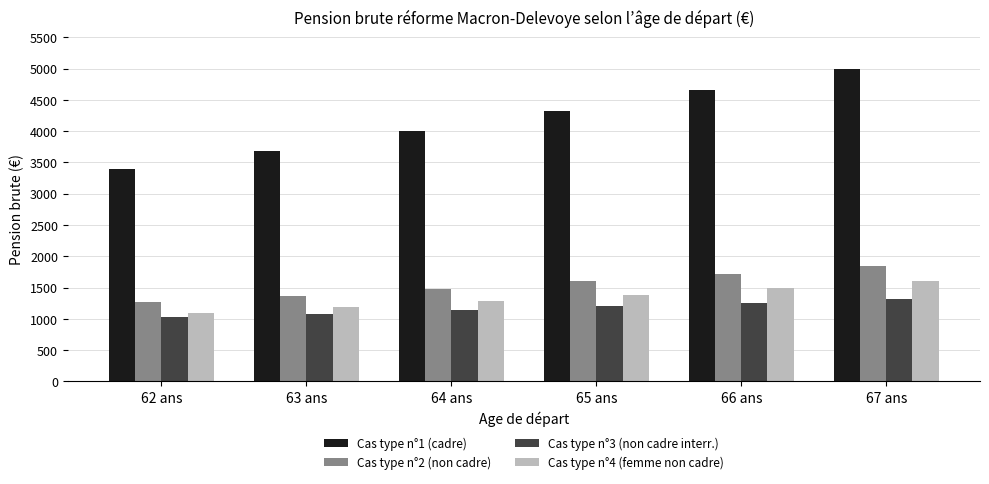

How many categories are shown in the chart?

6